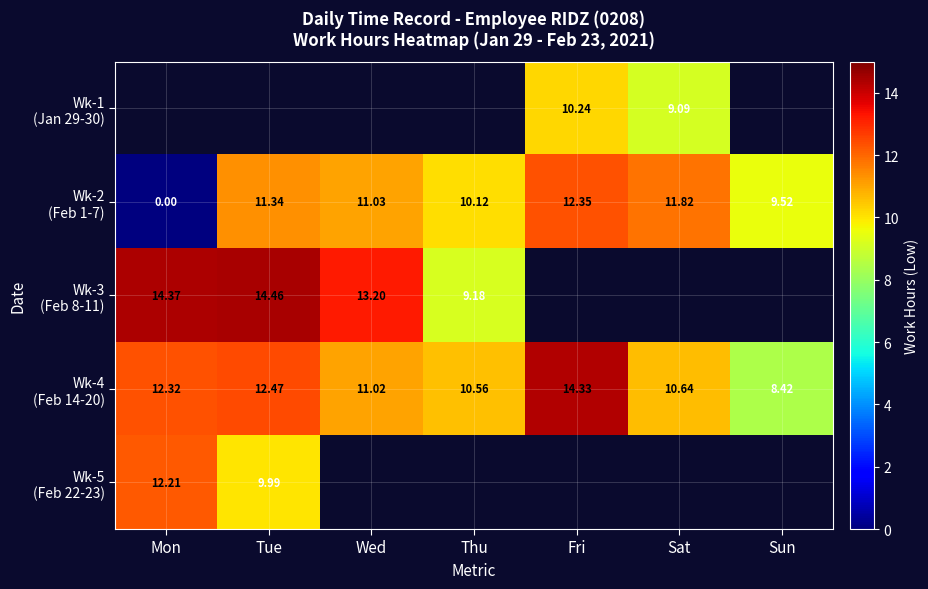

What is the sum of all Wk-2 (Feb 1-7) values?

66.2